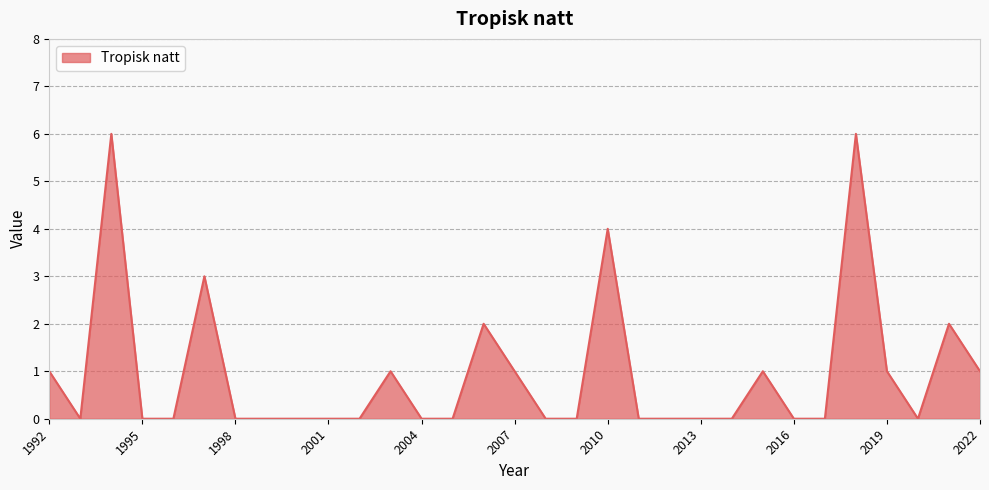

What is the average value?

1